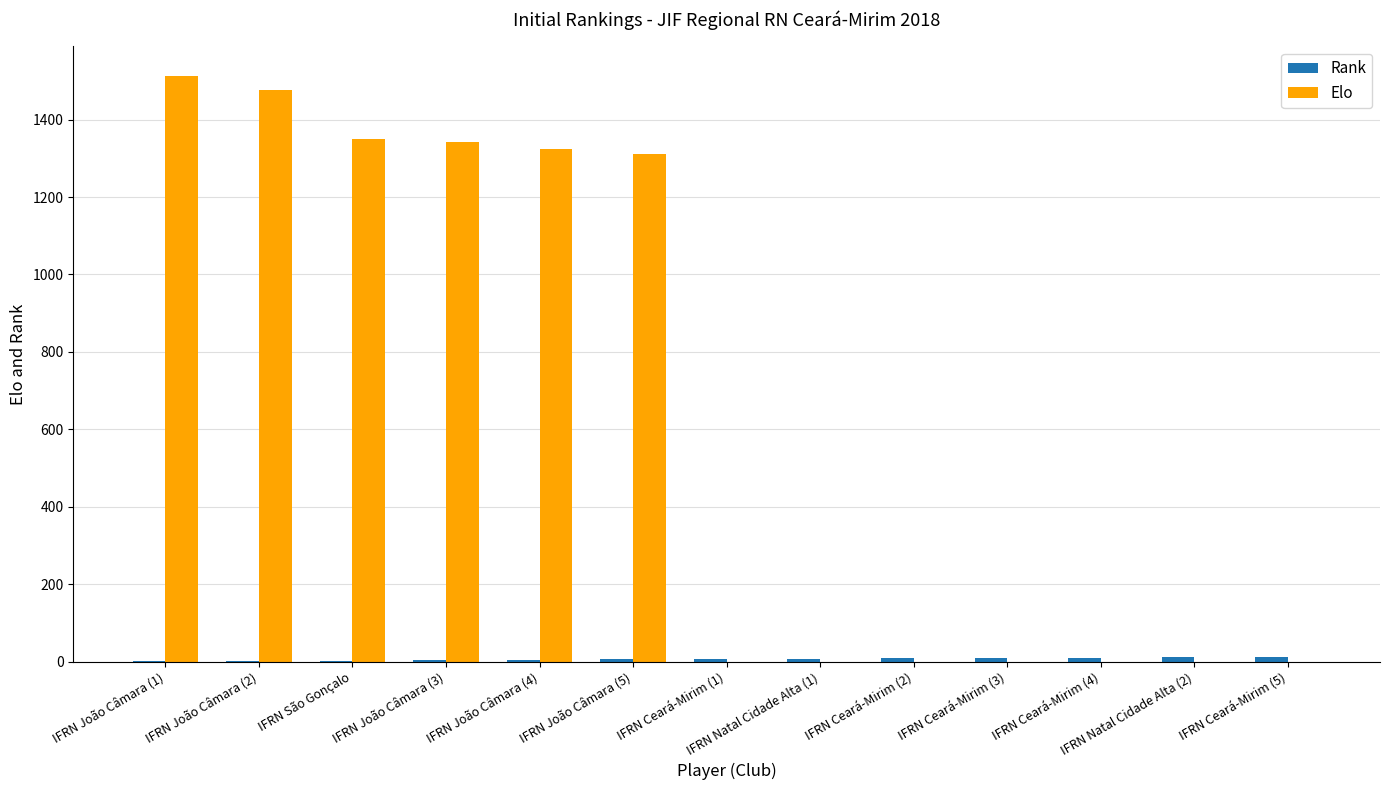

Which series has the largest total across all categories?

Elo